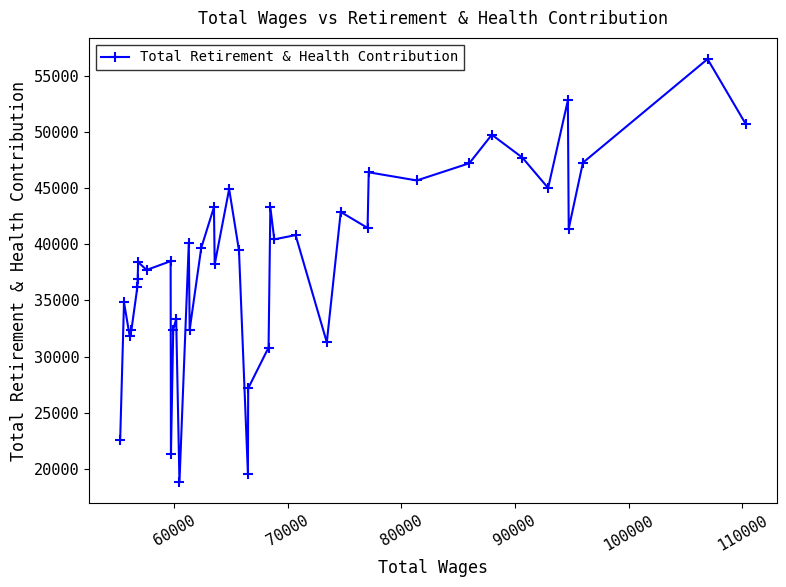

How many lines are shown in the chart?

1